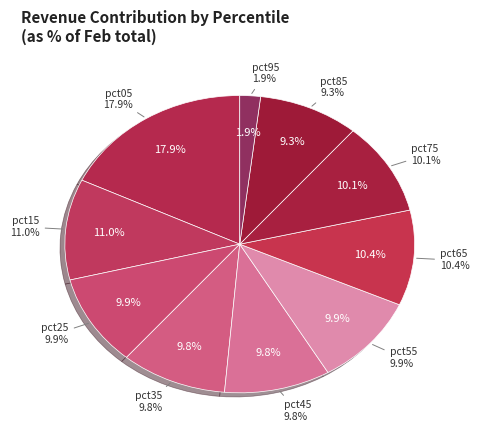

How many segments does this pie chart have?

10